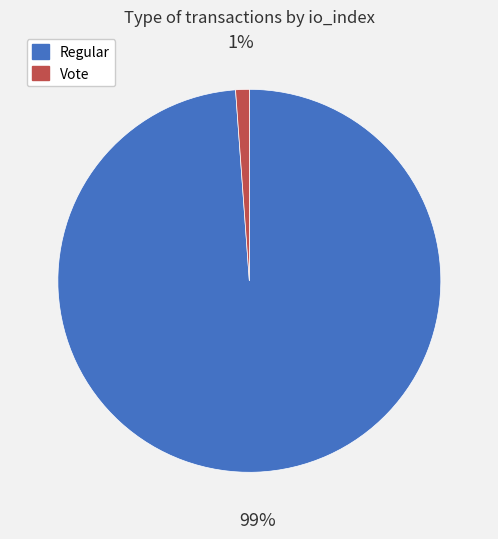

To the nearest percent, what is the difference between the largest and smallest slice percentages?

98%